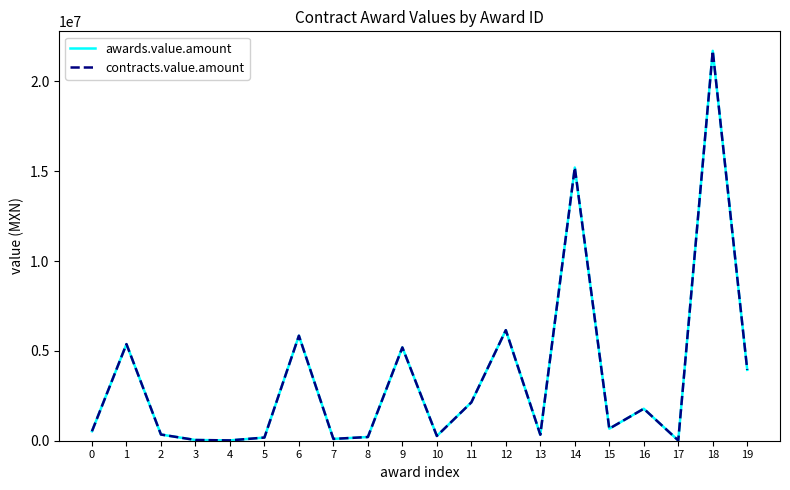

Reading right to left, extract all data points from this chart.

awards.value.amount: 19=3943288.4	18=21695381.8	17=14798.1	16=1780011.5	15=671888.6	14=15202487.4	13=333265.9	12=6152800.0	11=2132952.0	10=264481.2	9=5192146.9	8=205952.7	7=102004.4	6=5845123.0	5=176070.0	4=17539.0	3=40141.3	2=344547.0	1=5376230.3	0=528278.5
contracts.value.amount: 19=3943288.4	18=21695381.8	17=14798.1	16=1780011.5	15=671888.6	14=15202487.4	13=333265.9	12=6152800.0	11=2132952.0	10=264481.2	9=5192146.9	8=205952.7	7=102004.4	6=5845123.0	5=176070.0	4=17539.0	3=40141.3	2=344547.0	1=5376230.3	0=528278.5